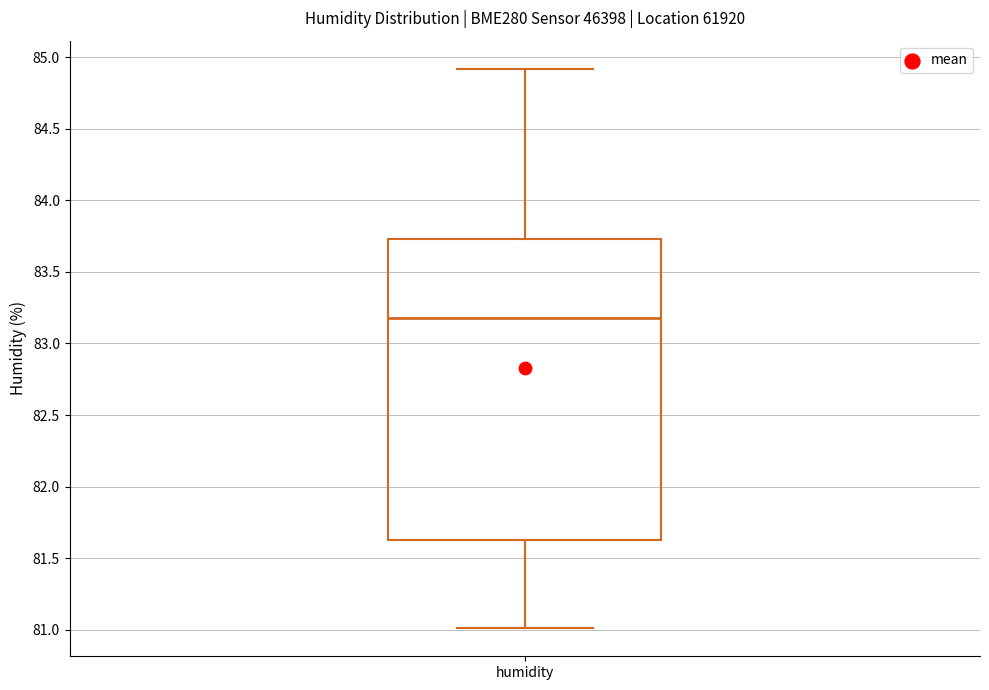

Read this box plot against the y-axis: the position of the median line, the range covered by the box, and the ends of both whiskers. The values are not printed on the chart, so give them approximately, as read against the axis.

median 83.20, box 81.65 to 83.75, whiskers 81.00 to 84.90